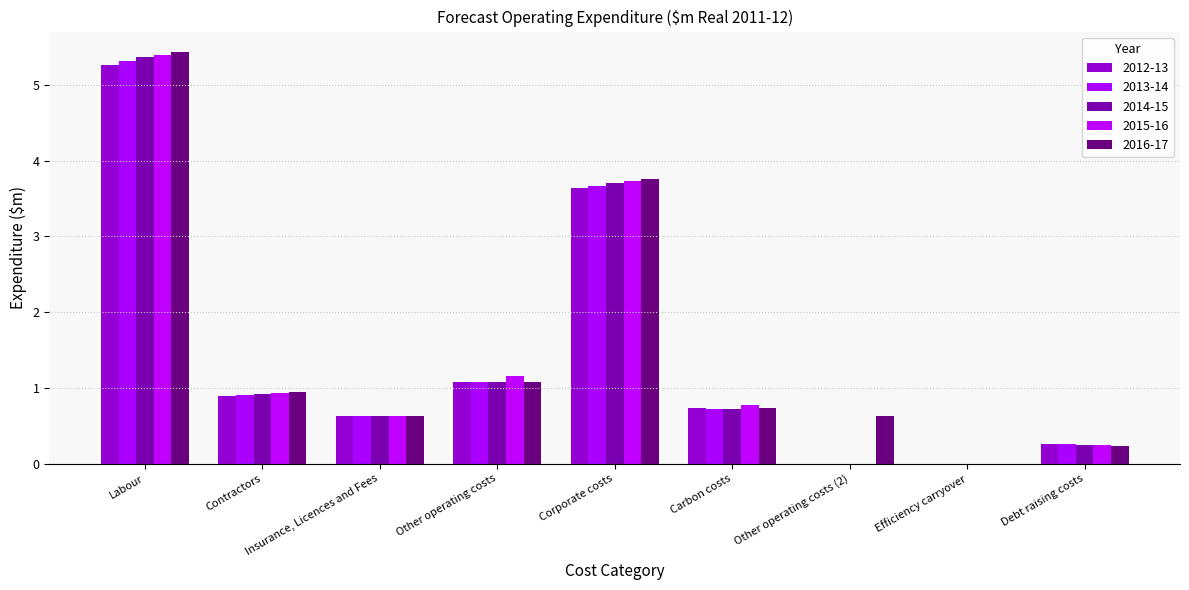

What is the sum of all 2012-13 values?

12.5